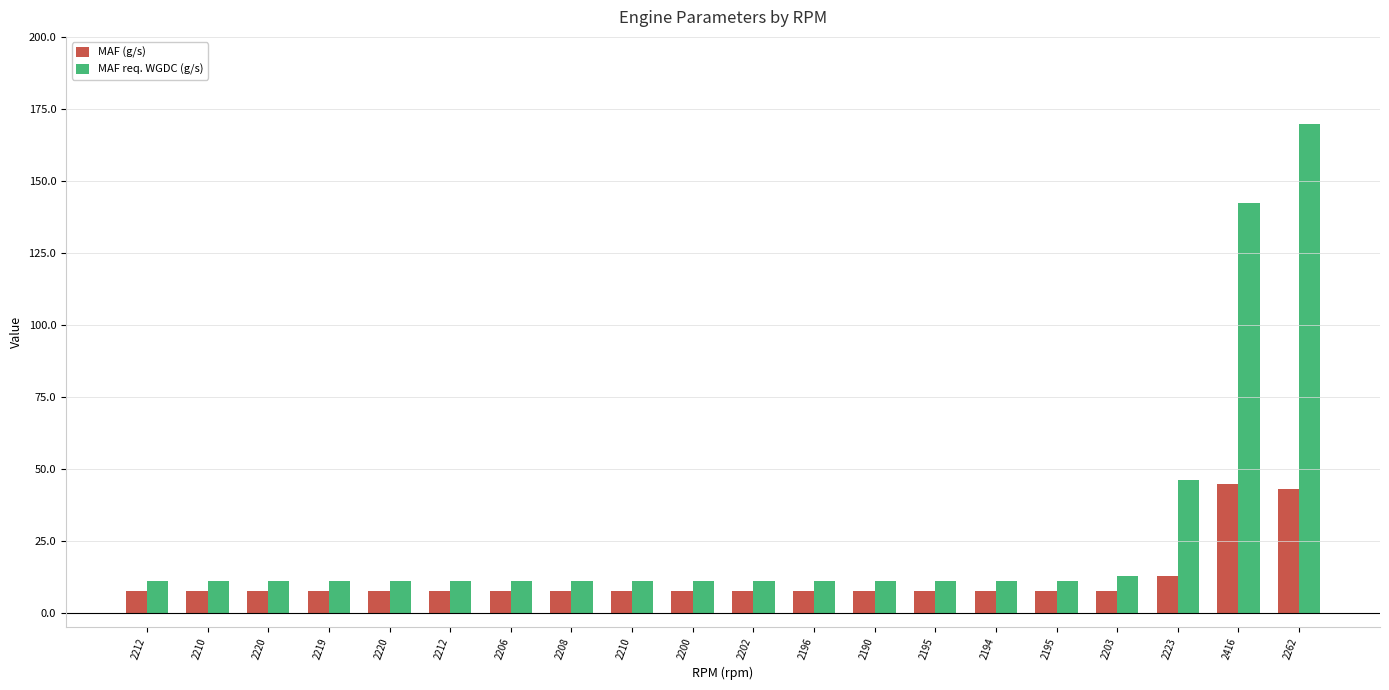

Is it true that MAF (g/s) equals 7.8 at 2219?

True